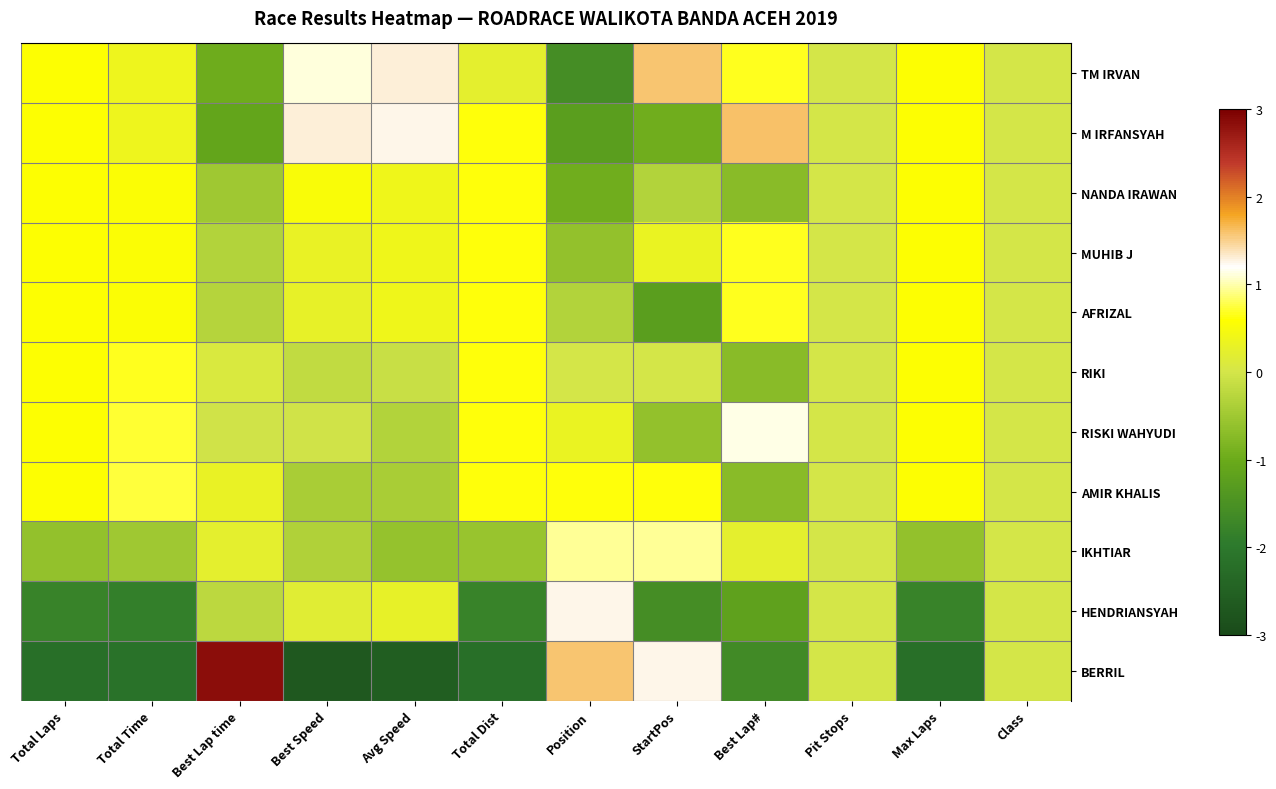

What is the smallest value displayed?

-2.7